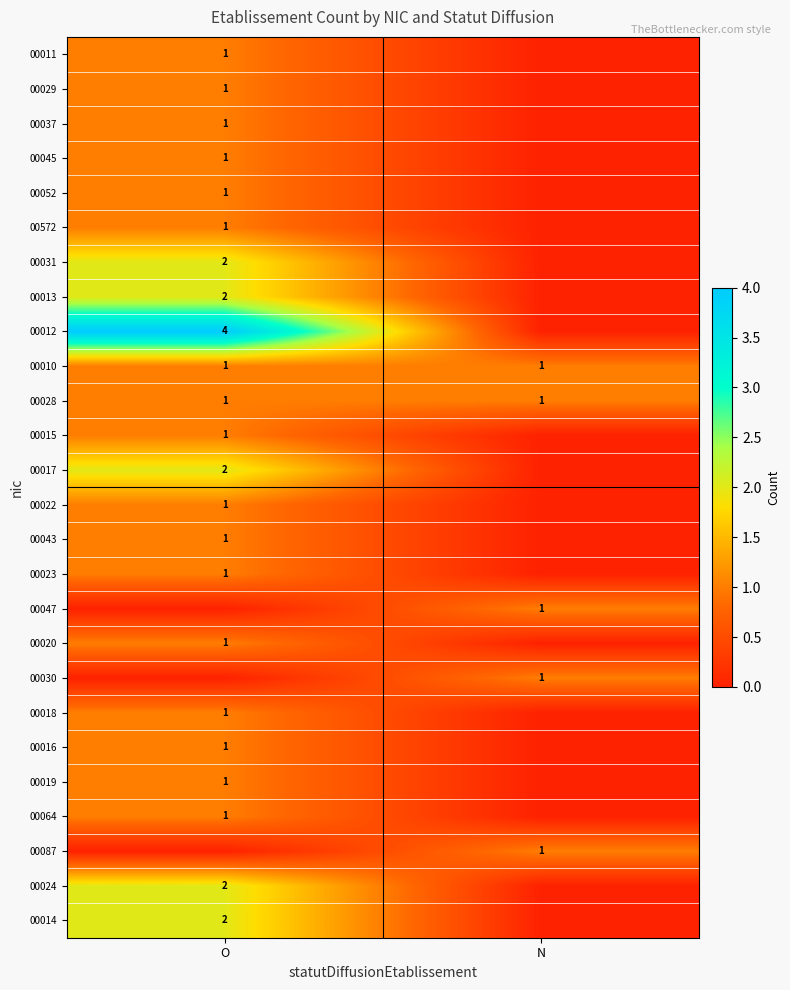

At which category does the chart reach its peak across all series?

O